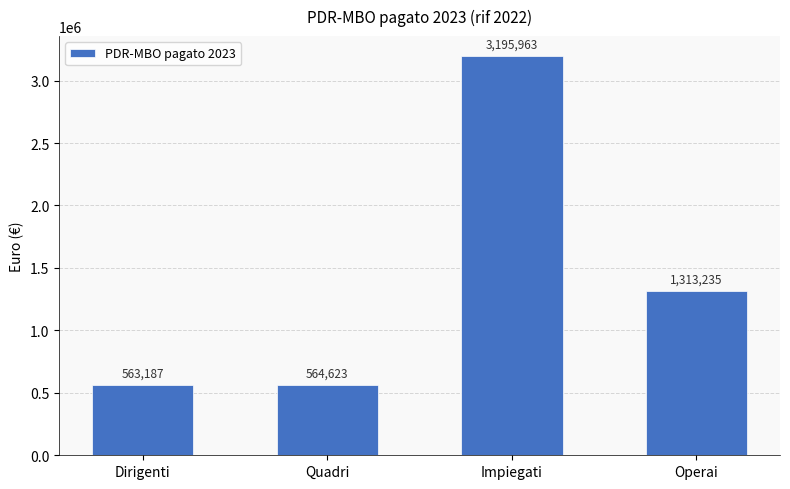

Which label corresponds to the smallest value in the chart?

Dirigenti